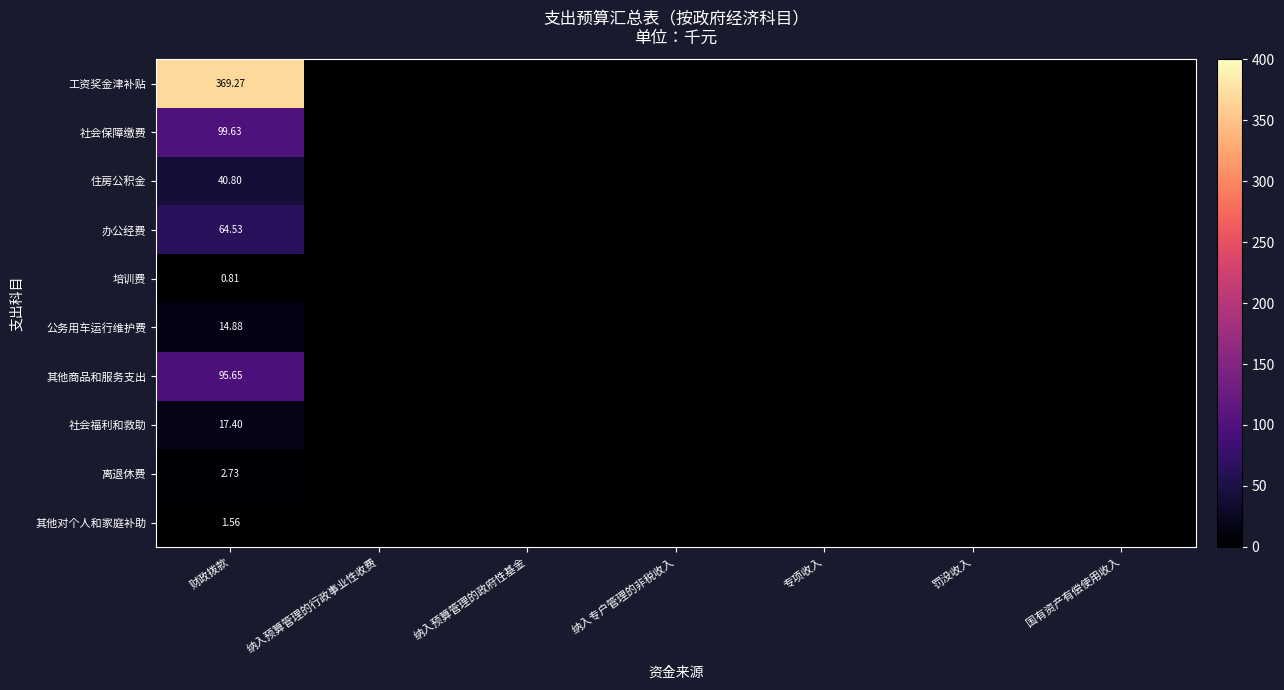

What is the spread (max minus min) of values at 财政拨款?

368.5